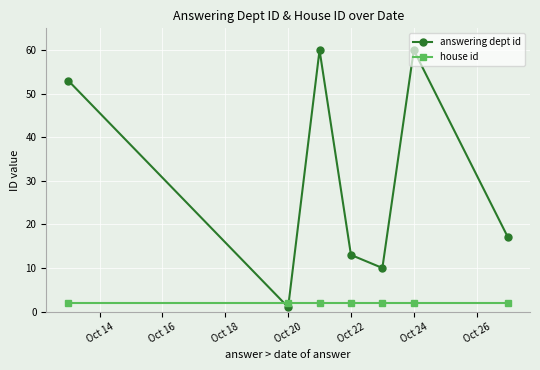

Which series has the largest total across all categories?

answering dept id